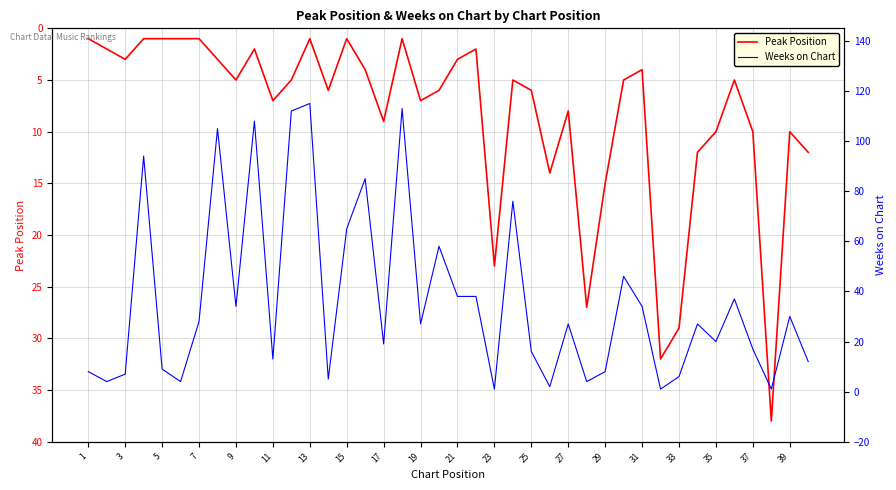

What is the maximum value for Peak Position?

38